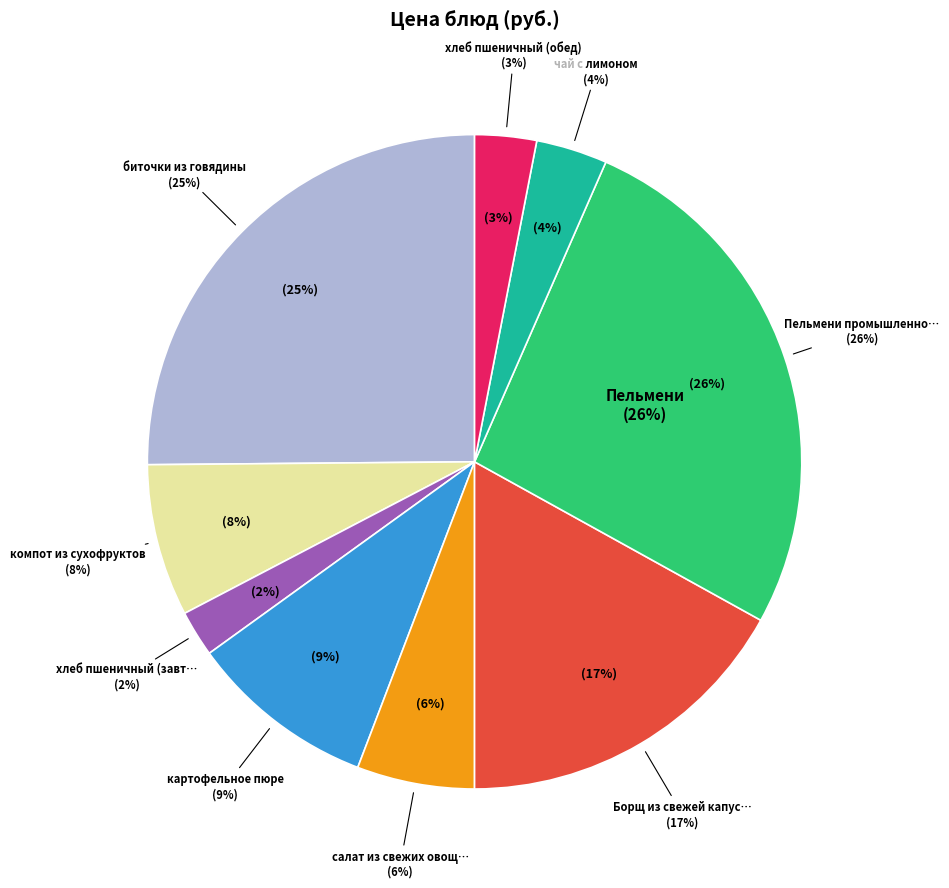

What is the ratio of the value at компот из сухофруктов to the value at биточки из говядины?

0.3